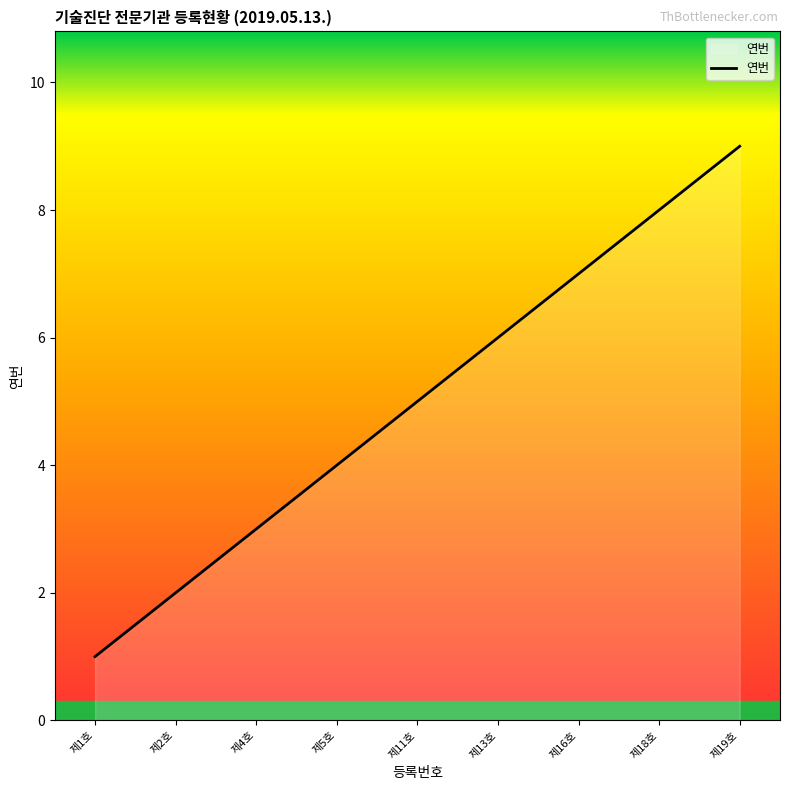

What is the difference between the values at 제2호 and 제5호?

2